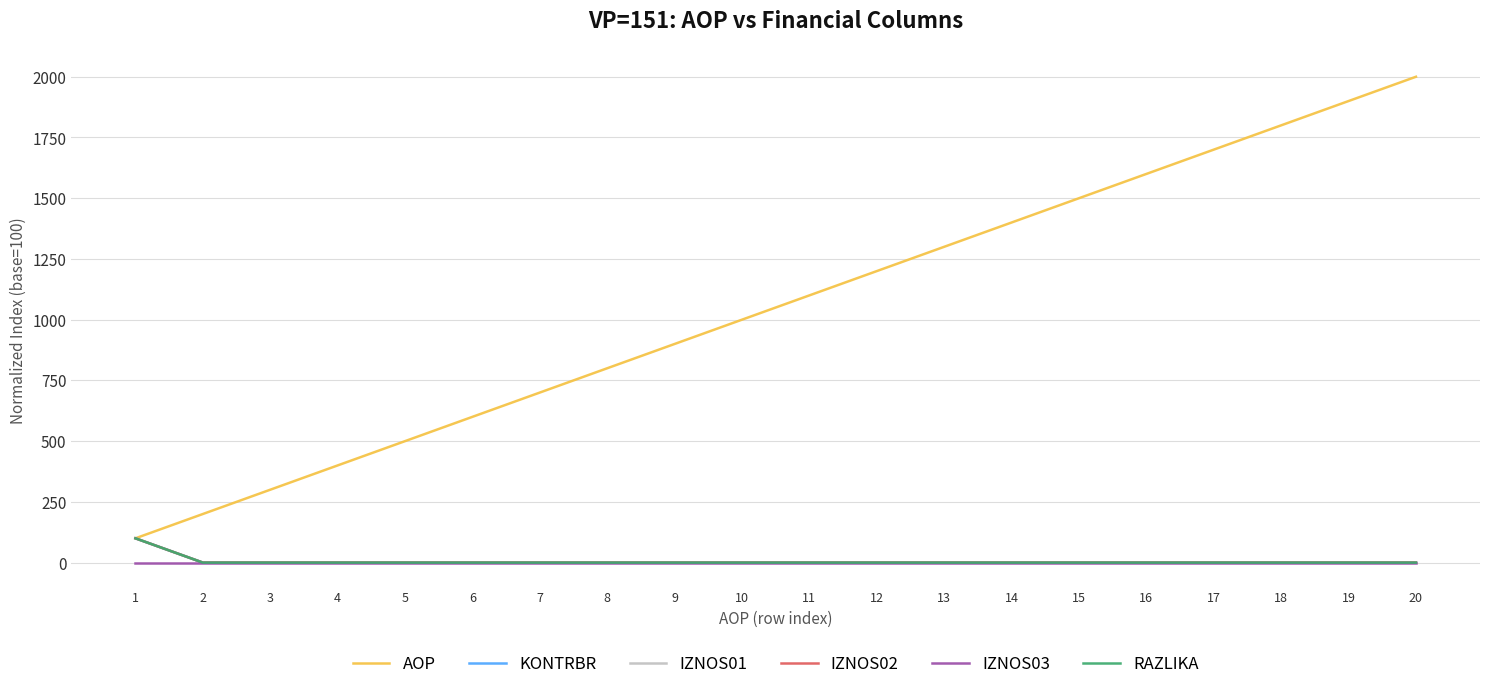

How many lines are shown in the chart?

6